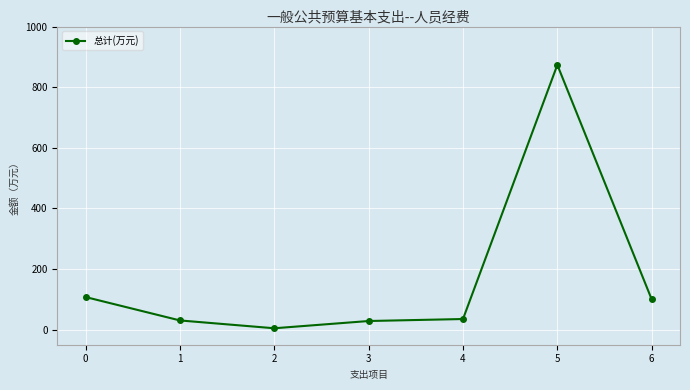

What is the difference between the values at 2 and 5?

869.1